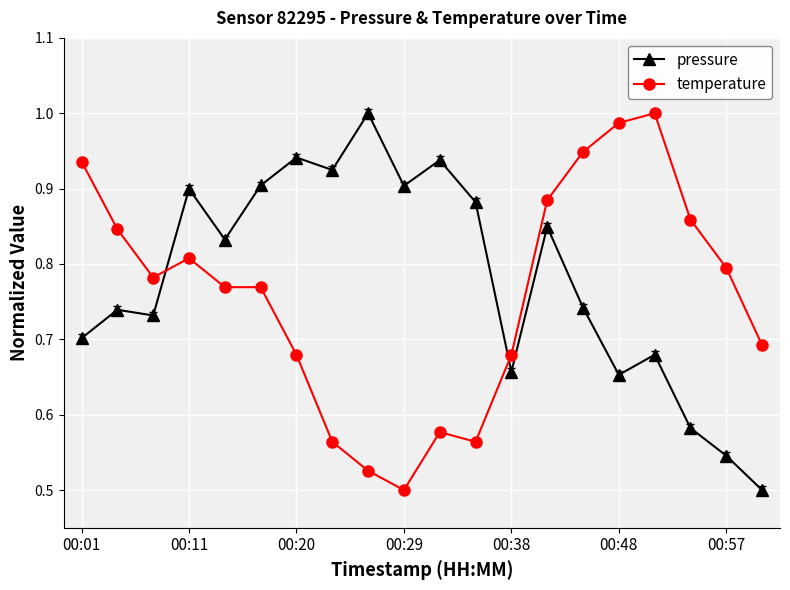

What is the sum of all temperature values?

15.2